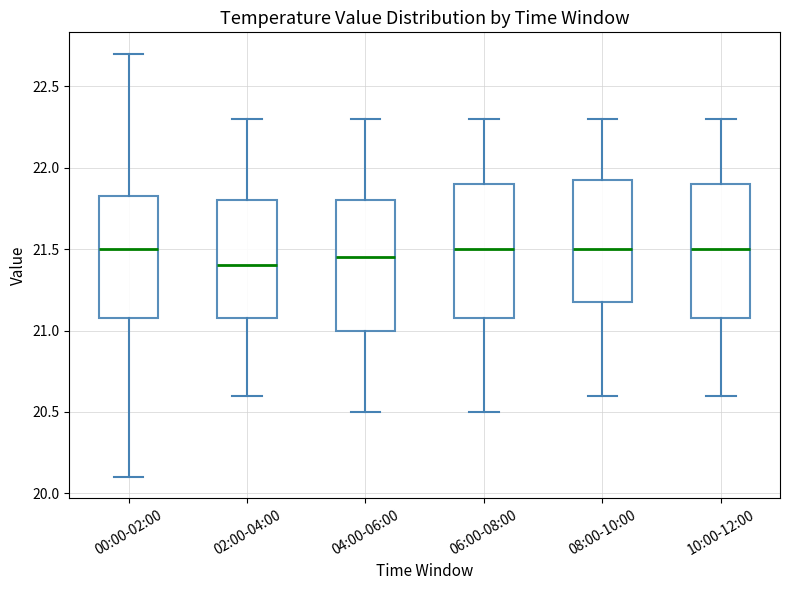

Where does the lower whisker of the box for 06:00-08:00 end on the y-axis? The values are not printed on the chart, so give them approximately, as read against the axis.

20.50